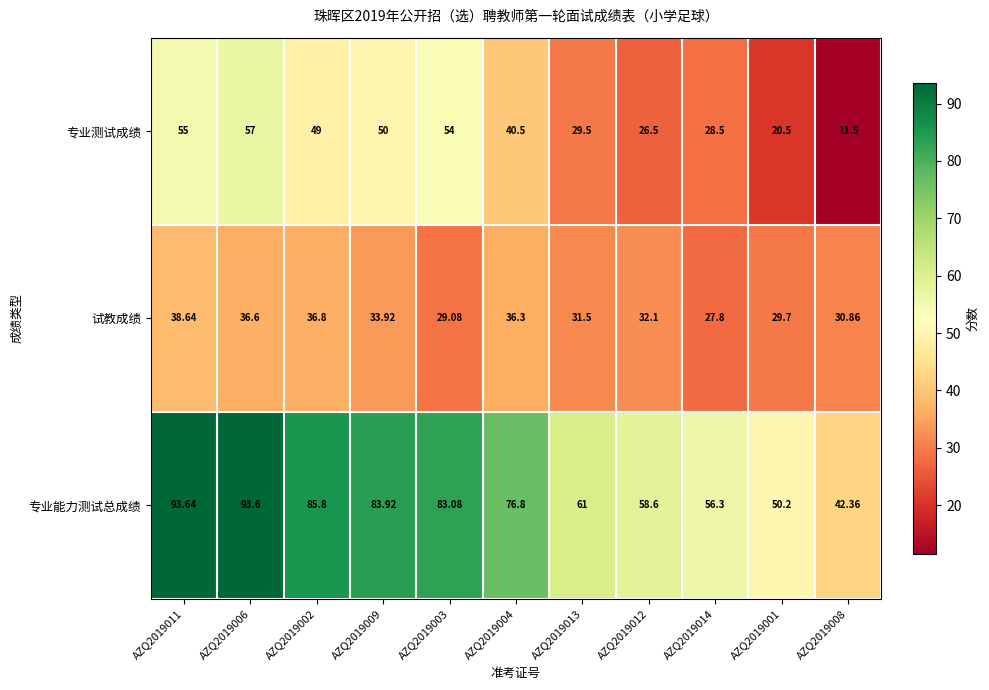

Between AZQ2019014 and AZQ2019008, which series saw the biggest shift?

专业测试成绩